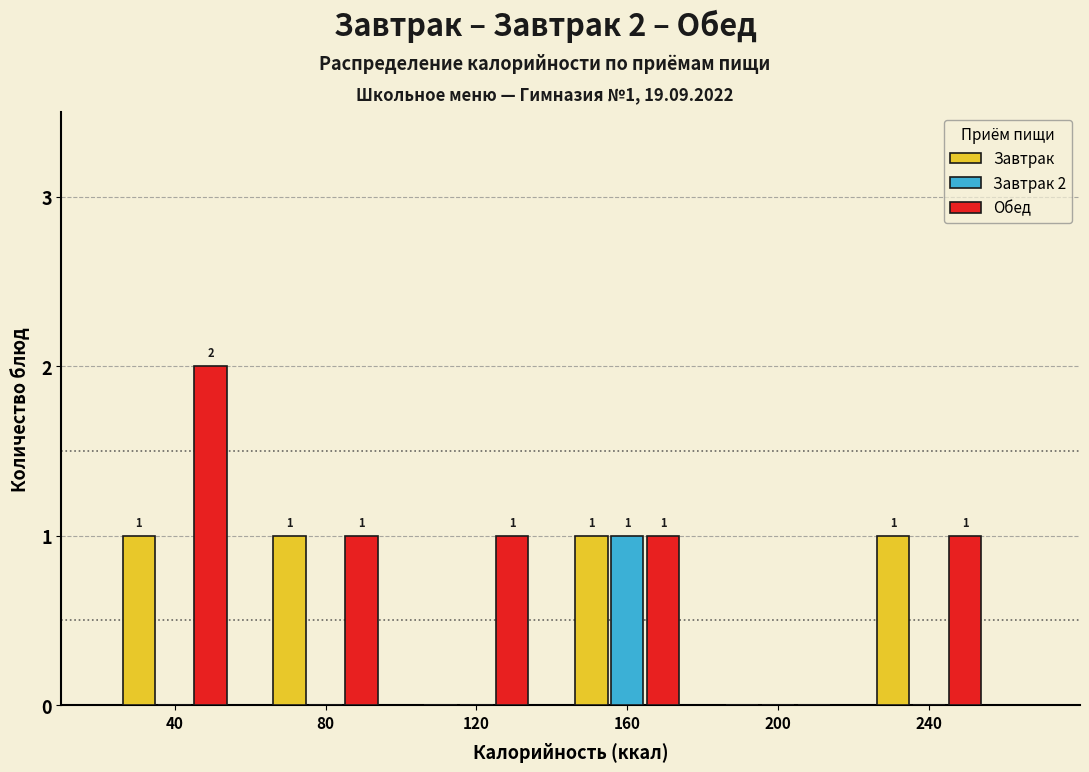

Reading right to left, extract all data points from this chart.

Завтрак: 240=1	200=0	160=1	120=0	80=1	40=1
Завтрак 2: 240=0	200=0	160=1	120=0	80=0	40=0
Обед: 240=1	200=0	160=1	120=1	80=1	40=2